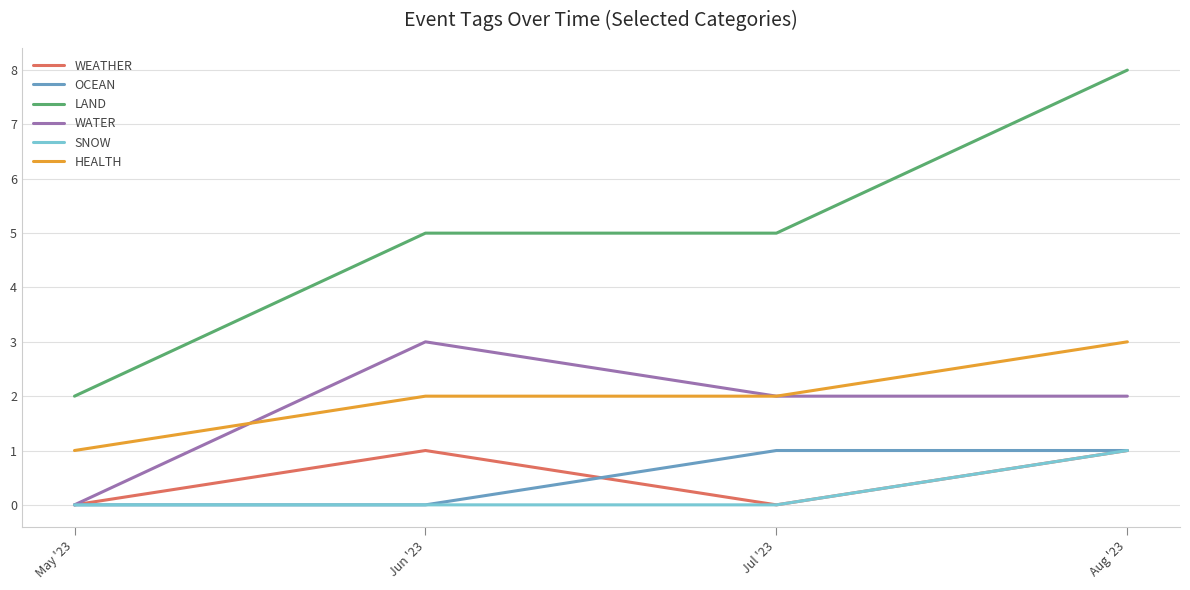

What is the total value across all series at Jul '23?

10